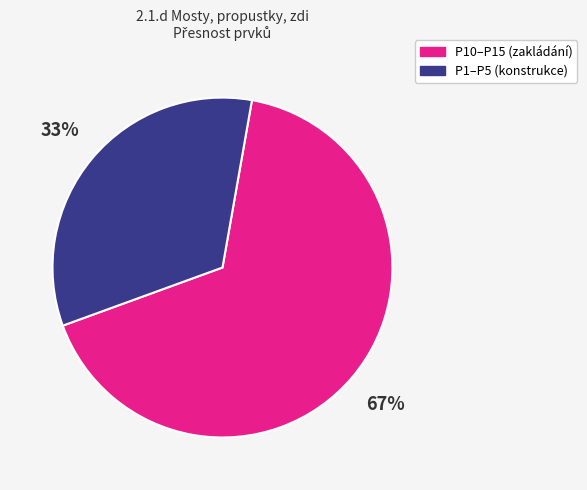

To the nearest percent, what is the average slice percentage?

50%